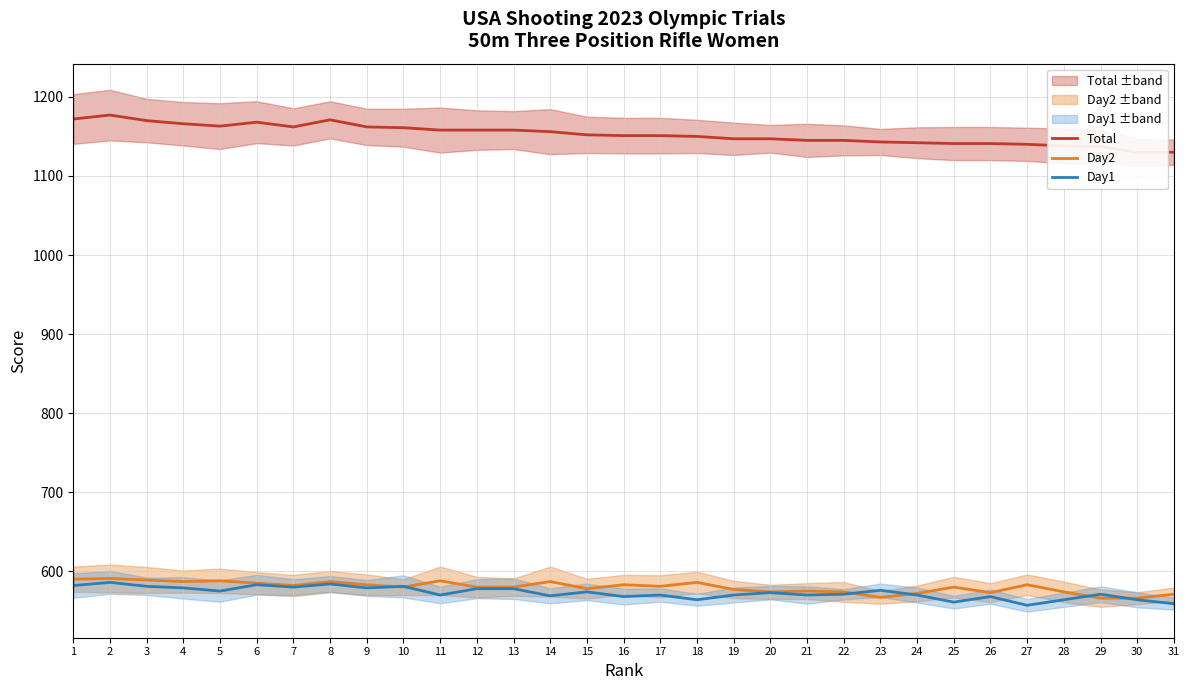

At which category does Total reach its first local peak?

2